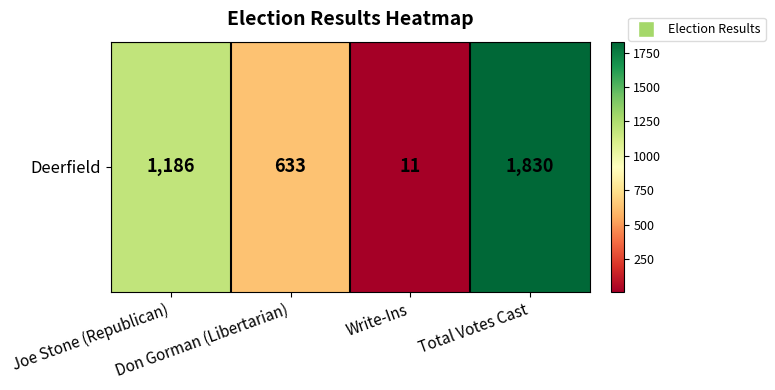

Rank the categories by value from lowest to highest.

Write-Ins, Don Gorman (Libertarian), Joe Stone (Republican), Total Votes Cast